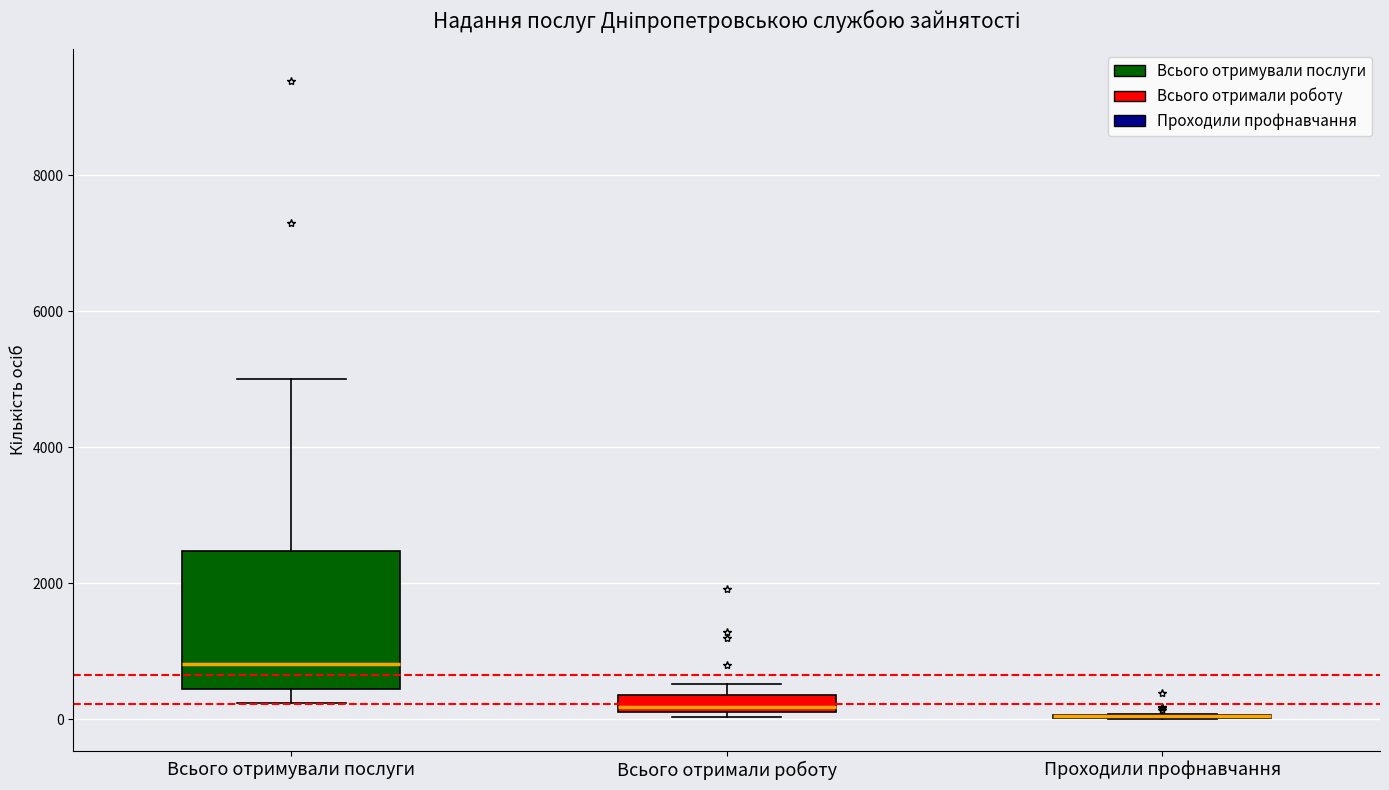

Which box is the tallest, from its lower edge to its upper edge?

Всього отримували послуги